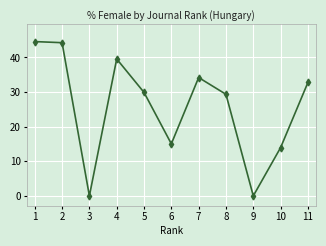

What is the value of the 8th point from the left?

29.4